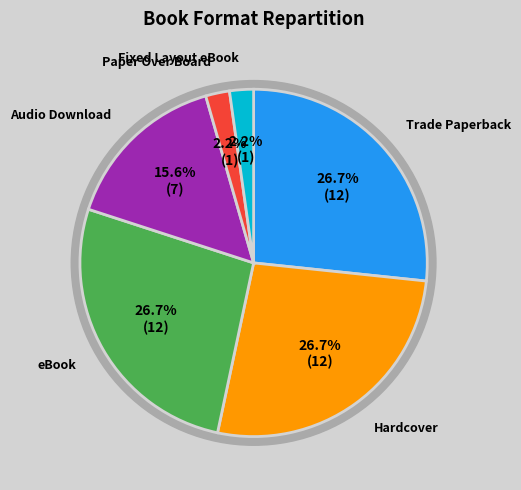

What is the ratio of the value at Audio Download to the value at eBook?

0.6